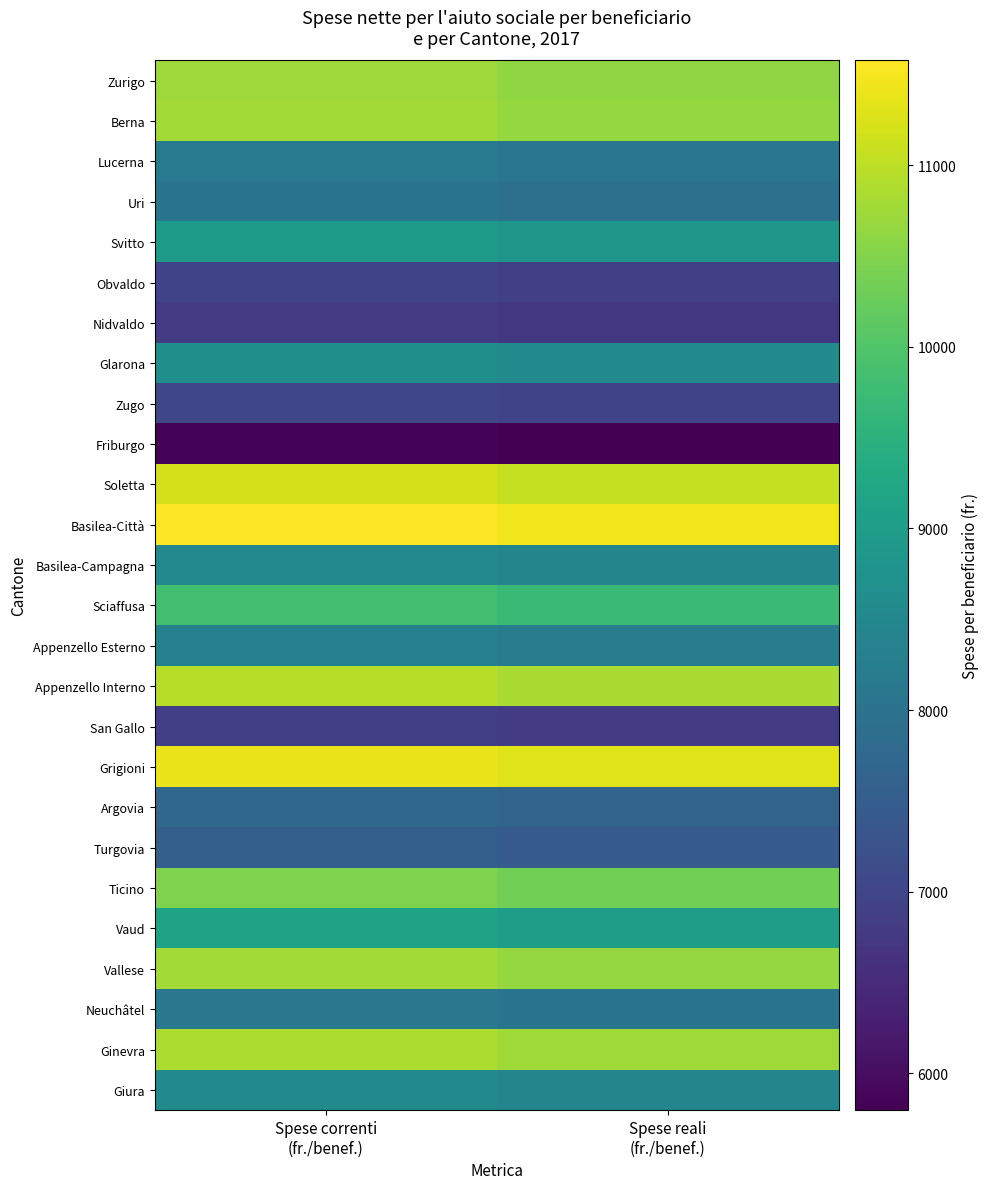

At which category is the sum across all series the highest?

Spese correnti
(fr./benef.)